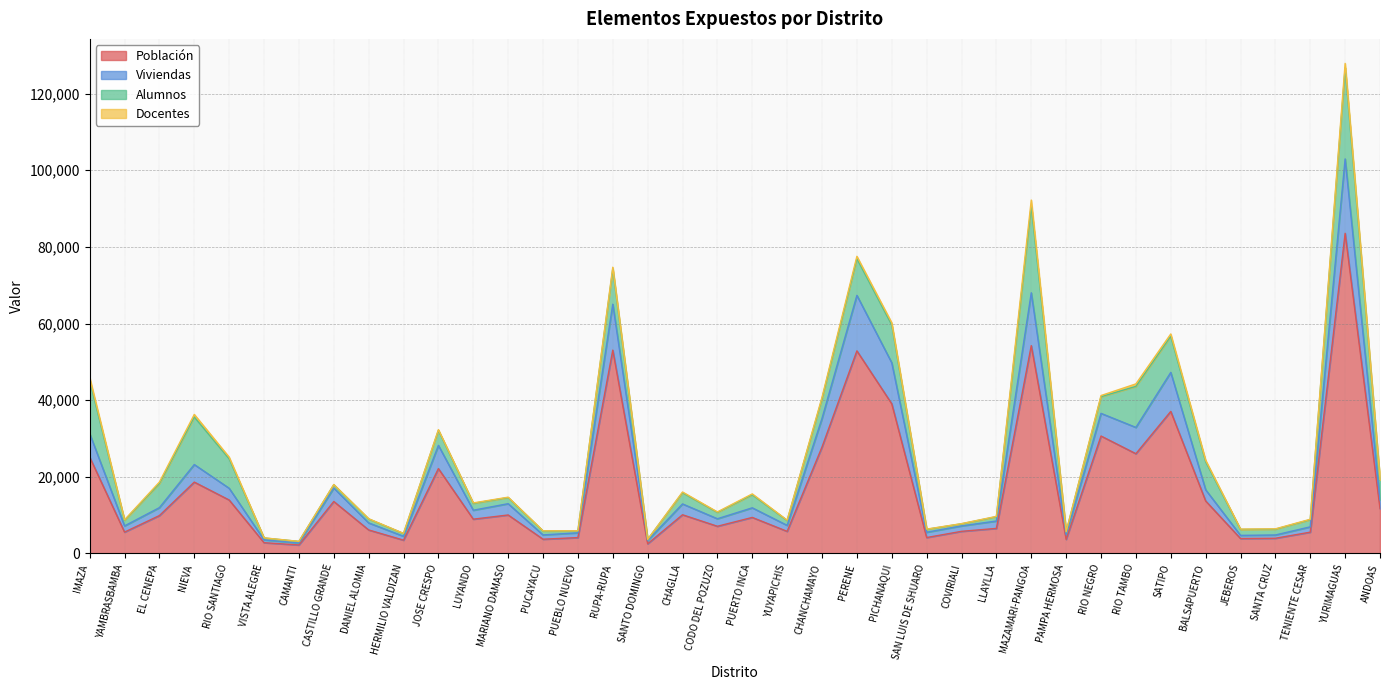

Rank the categories by Viviendas value from highest to lowest.

YURIMAGUAS, MAZAMARI-PANGOA, PERENE, RUPA-RUPA, PICHANAQUI, SATIPO, RIO NEGRO, CHANCHAMAYO, RIO TAMBO, IMAZA, JOSE CRESPO, NIEVA, CASTILLO GRANDE, RIO SANTIAGO, BALSAPUERTO, ANDOAS, MARIANO DAMASO, CHAGLLA, EL CENEPA, PUERTO INCA, LUYANDO, CODO DEL POZUZO, LLAYLLA, DANIEL ALOMIA, YUYAPICHIS, COVIRIALI, YAMBRASBAMBA, TENIENTE CESAR, SAN LUIS DE SHUARO, PUEBLO NUEVO, PAMPA HERMOSA, PUCAYACU, SANTA CRUZ, JEBEROS, HERMILIO VALDIZAN, VISTA ALEGRE, SANTO DOMINGO, CAMANTI